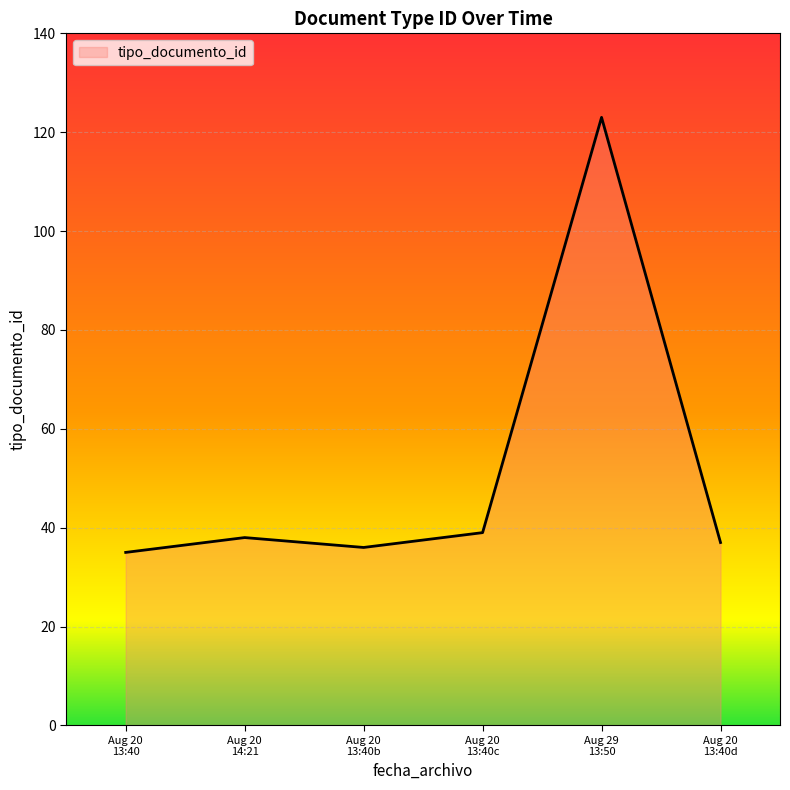

How many interior local peaks (higher than both neighbors) does the data have?

2